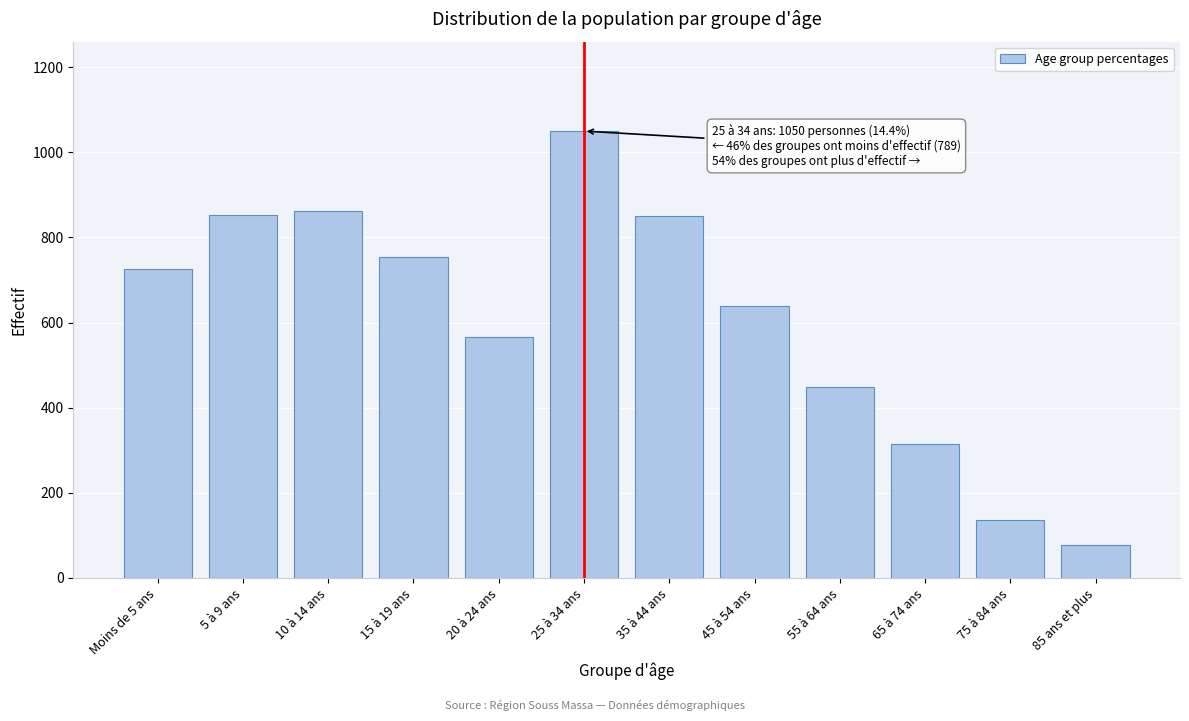

What is the average value?

606